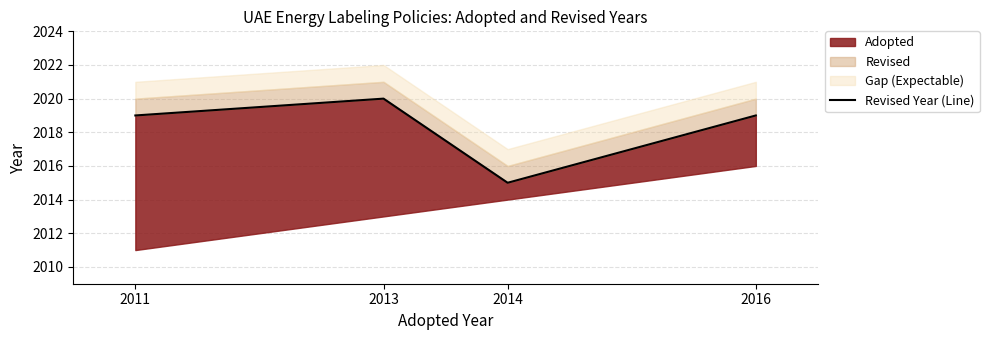

What is the average value?

2018